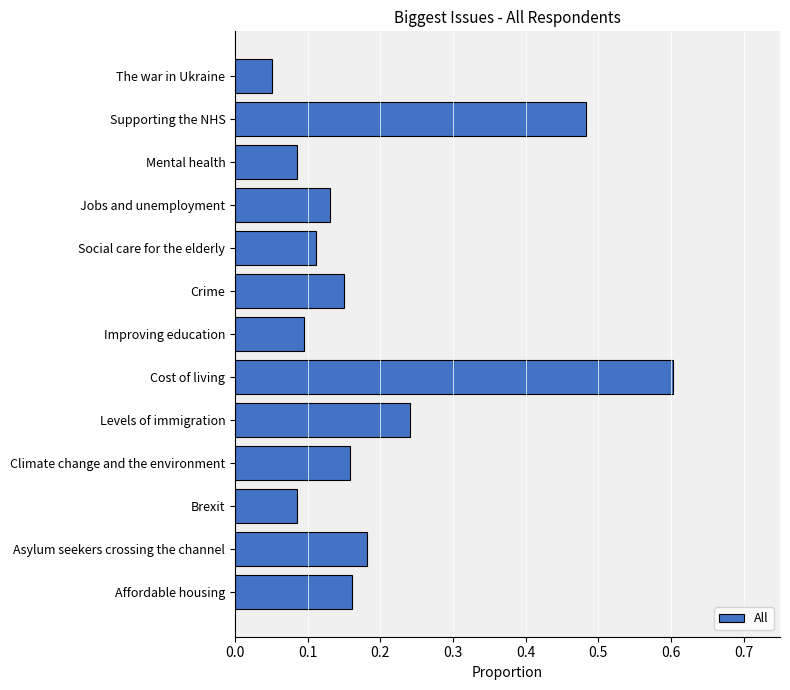

How many bars are there in total?

13